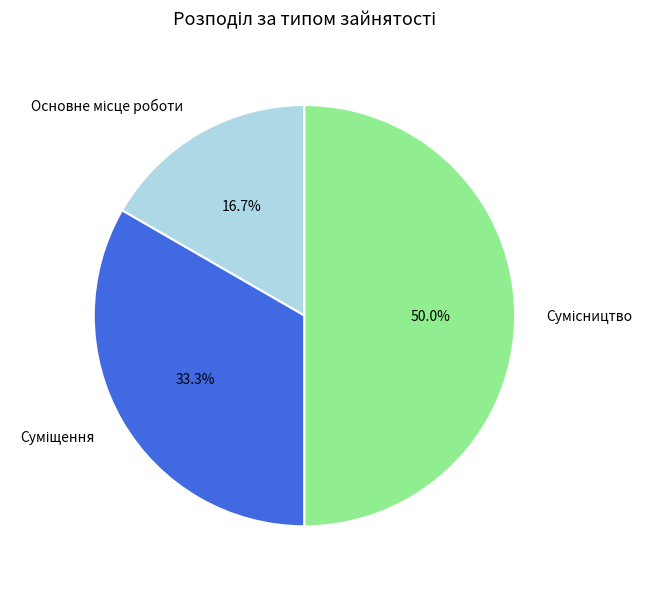

How many segments does this pie chart have?

3